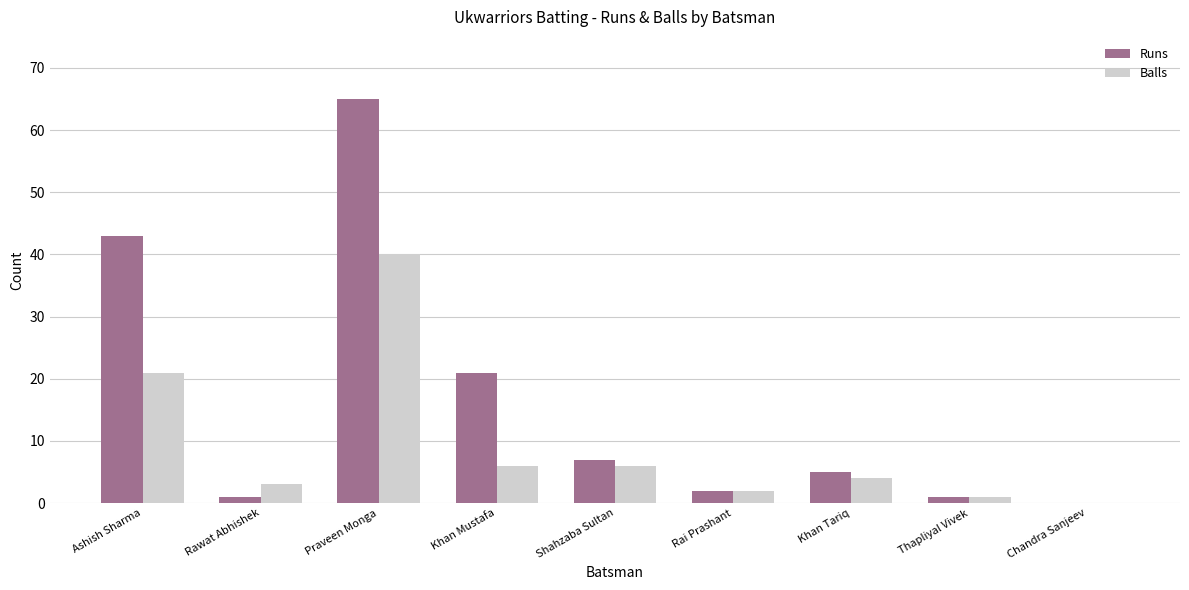

What is the greatest value displayed?

65